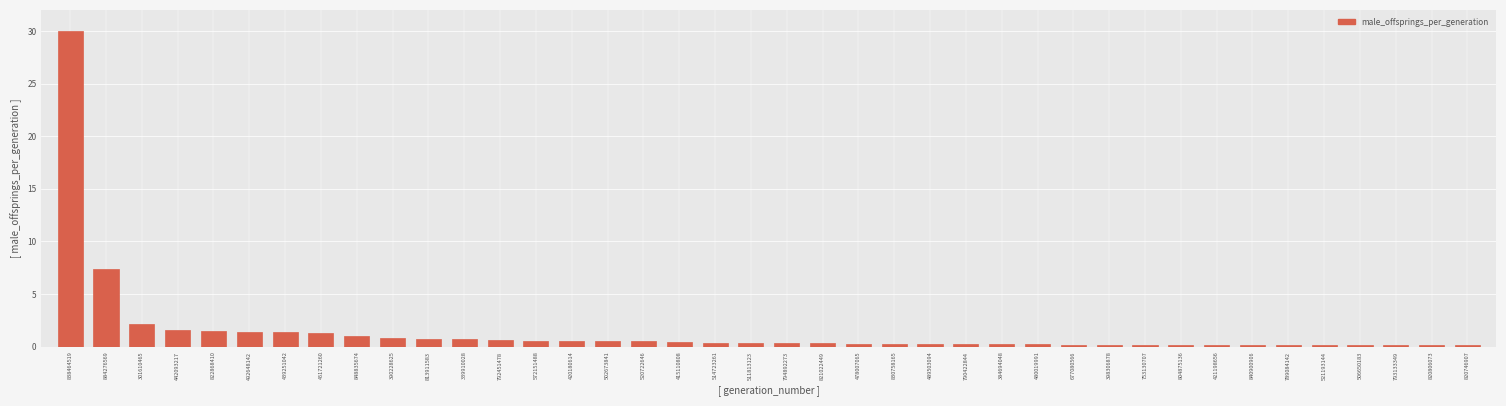

Read the value at 439251042.

1.4